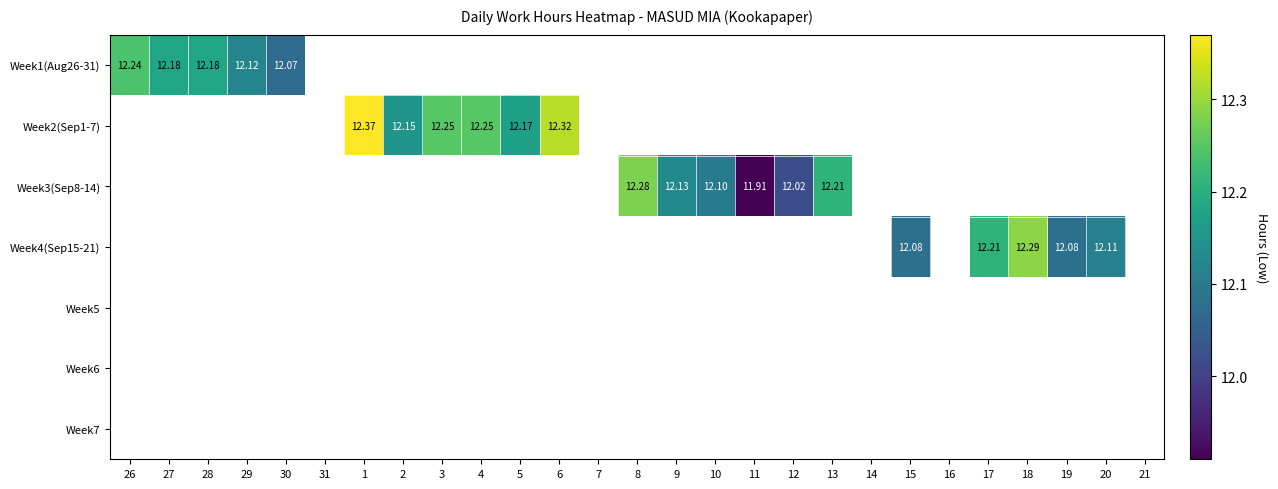

True or false: Week3(Sep8-14) has a value of 20.3 at 10.

False